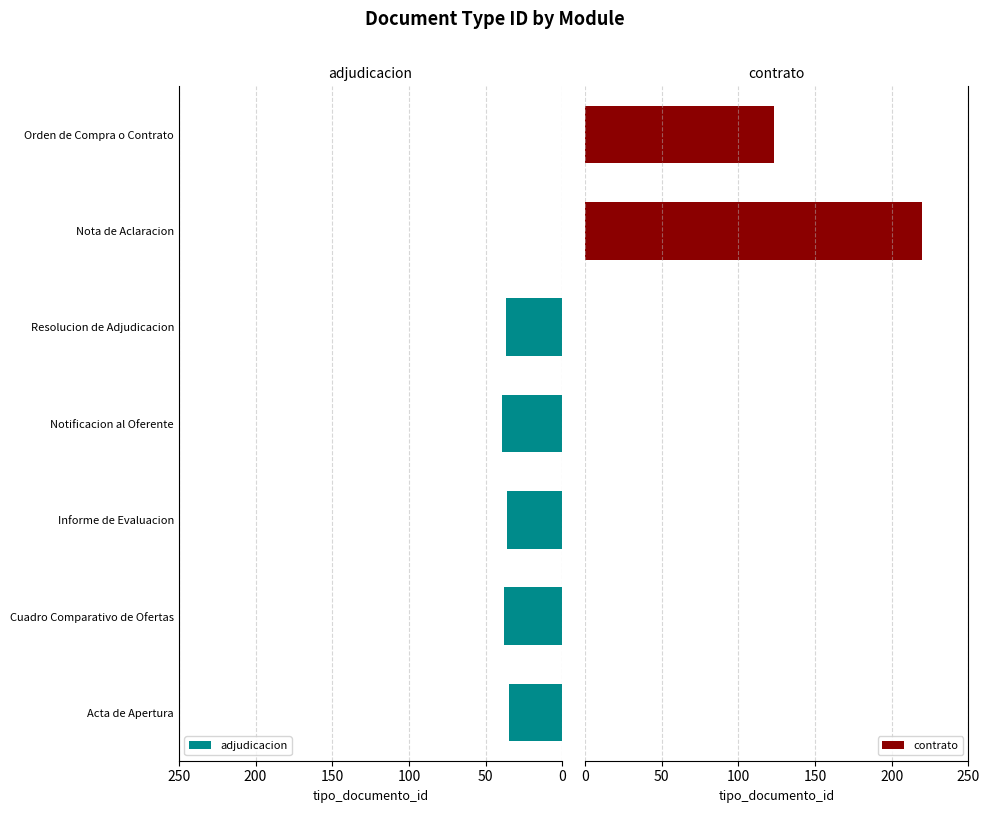

What is the value of the 3rd bar from the left?

36